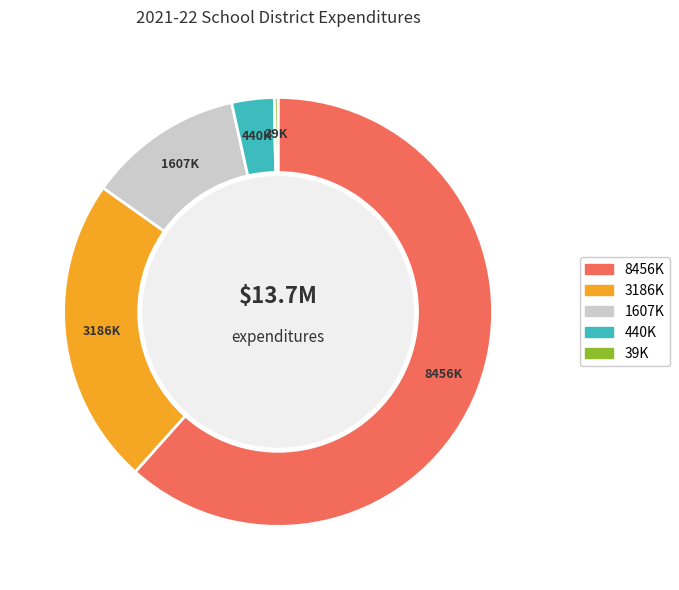

Combined, do 39K and 8456K account for over 50%?

Yes